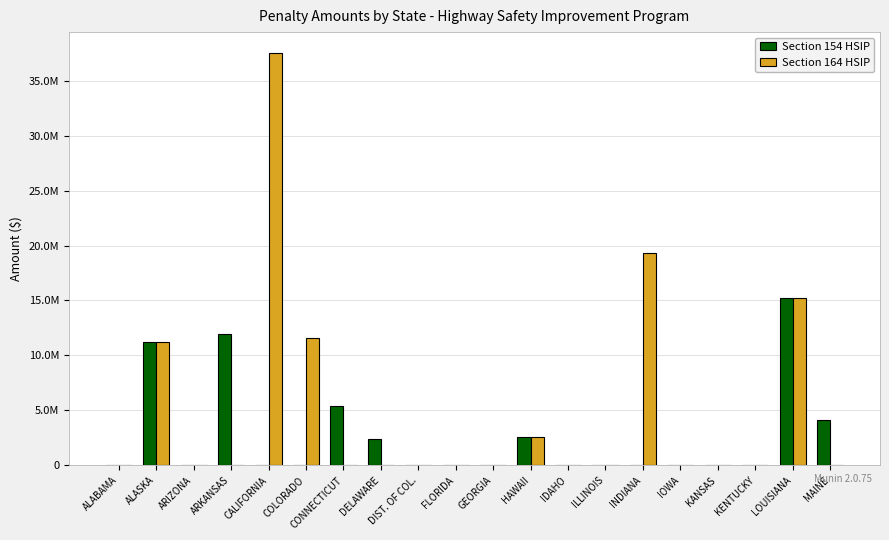

At FLORIDA, list the series in order from smallest to largest.

Section 154 HSIP, Section 164 HSIP